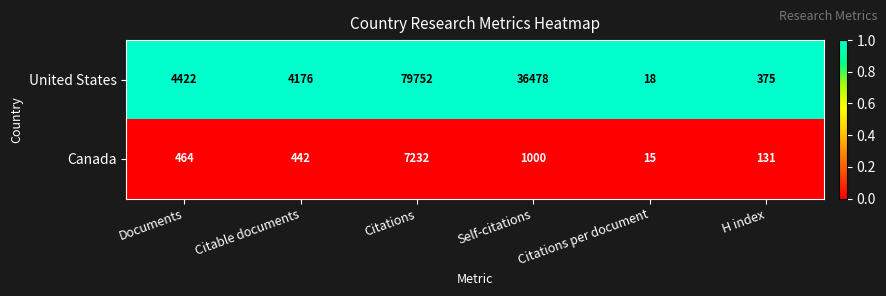

Which series has the widest spread of values?

United States